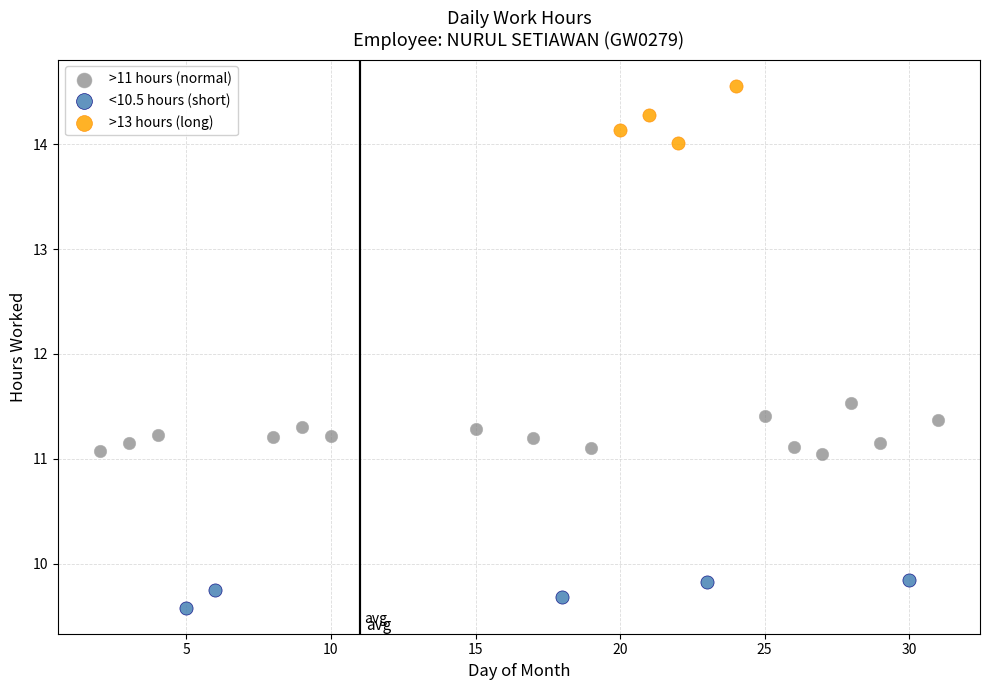

Which series reaches the minimum Y coordinate?

<10.5 hours (short)